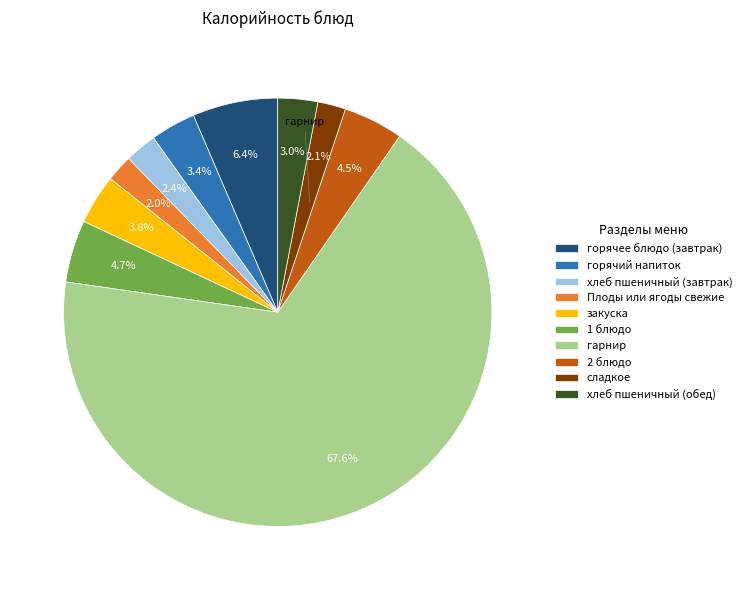

Combined, what portion of the pie is Плоды или ягоды свежие and сладкое?

4.1%